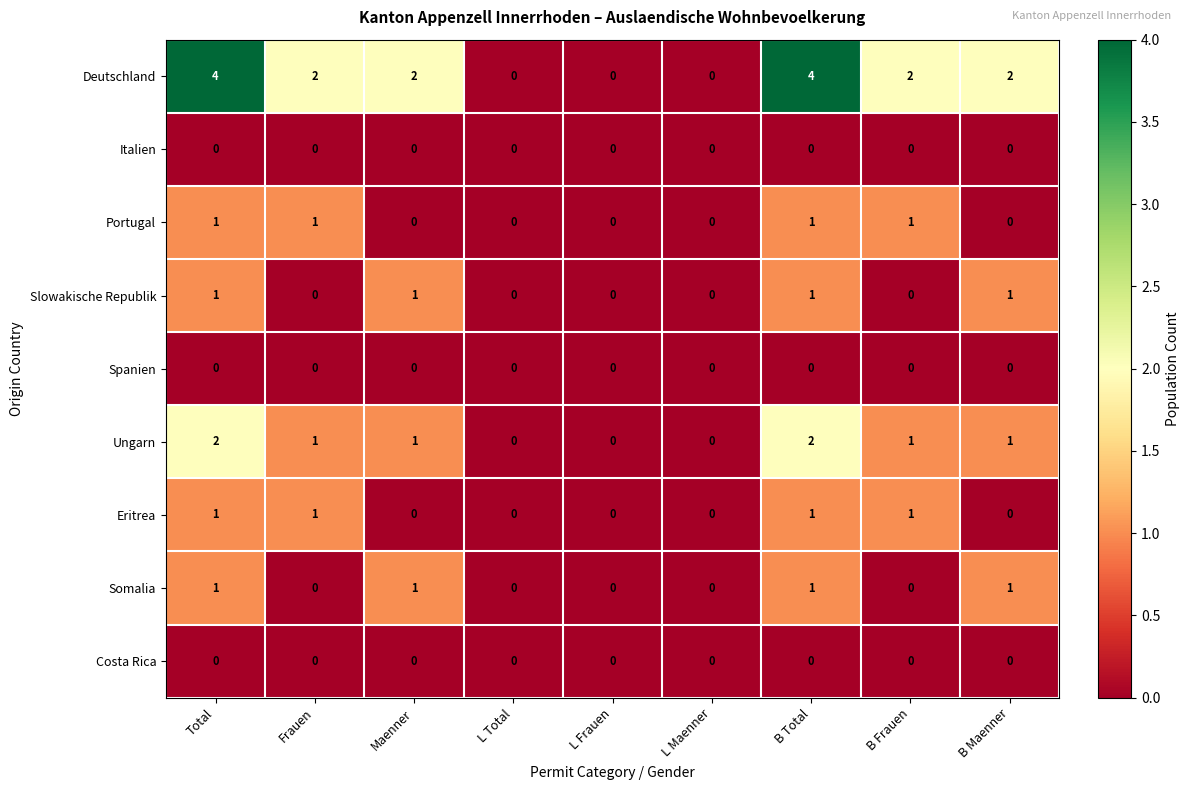

The Portugal series shows 0 at B Maenner. True or false?

True